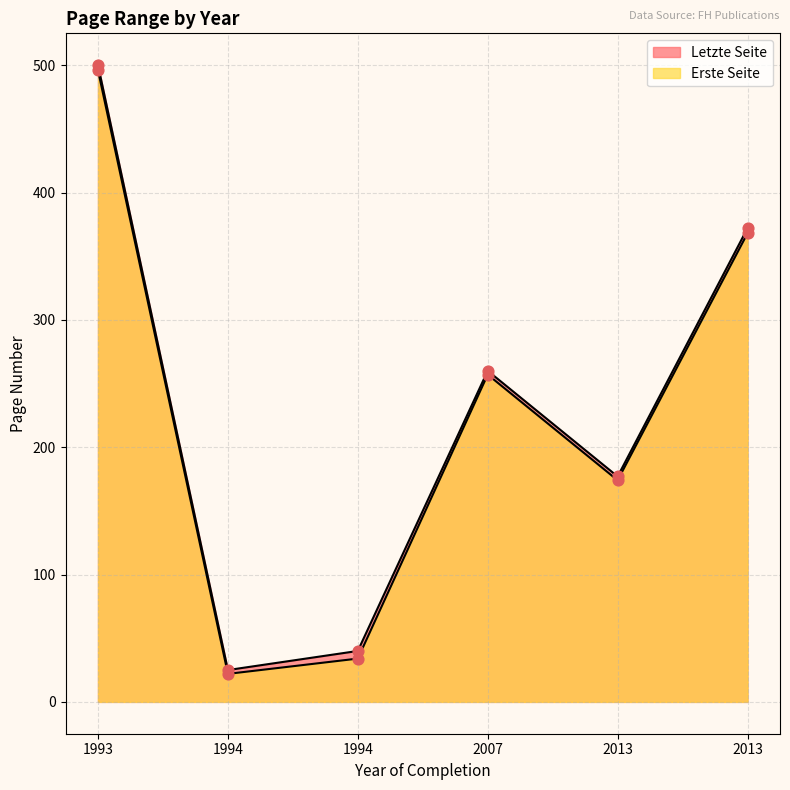

At how many categories does at least one series exceed 431?

1